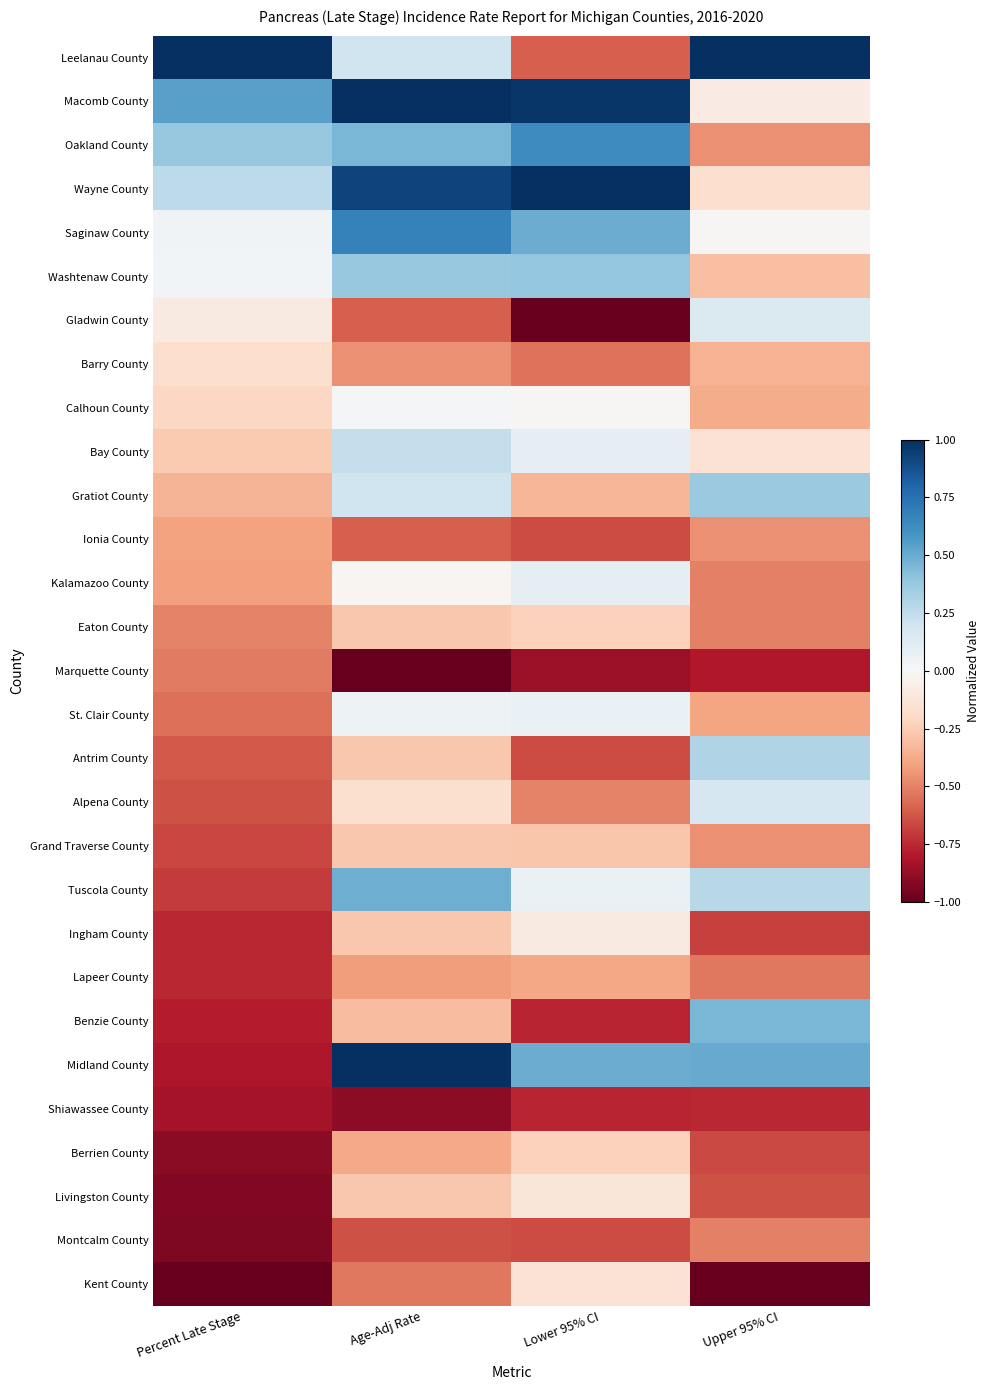

At which category does the chart reach its peak across all series?

Percent Late Stage